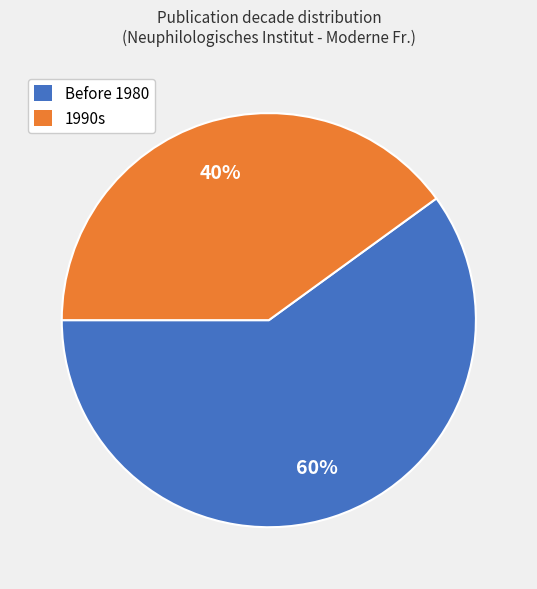

Which slice is the largest?

Before 1980